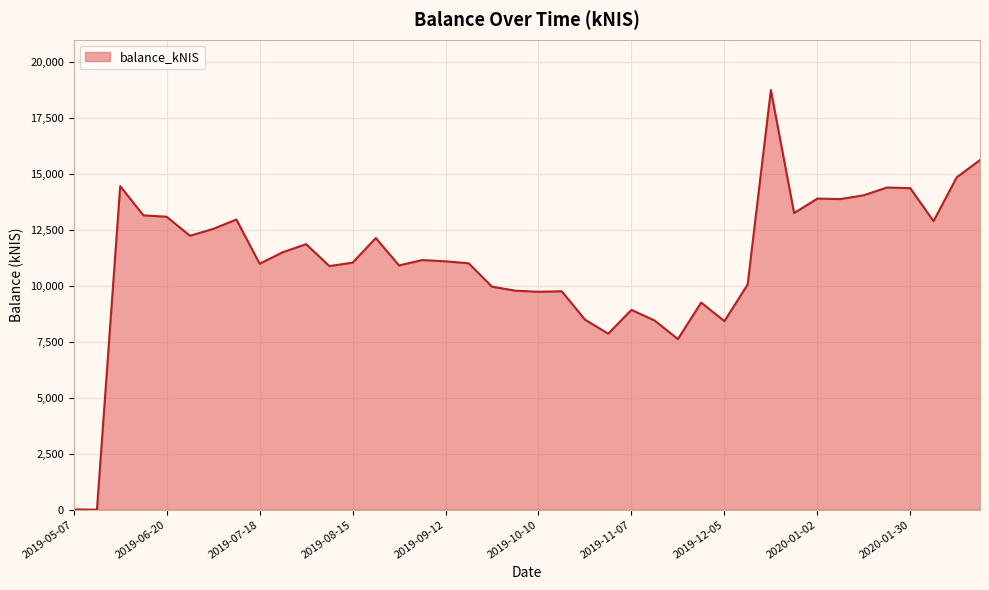

How many points are higher than both their immediate neighbors (excluding endpoints)?

11